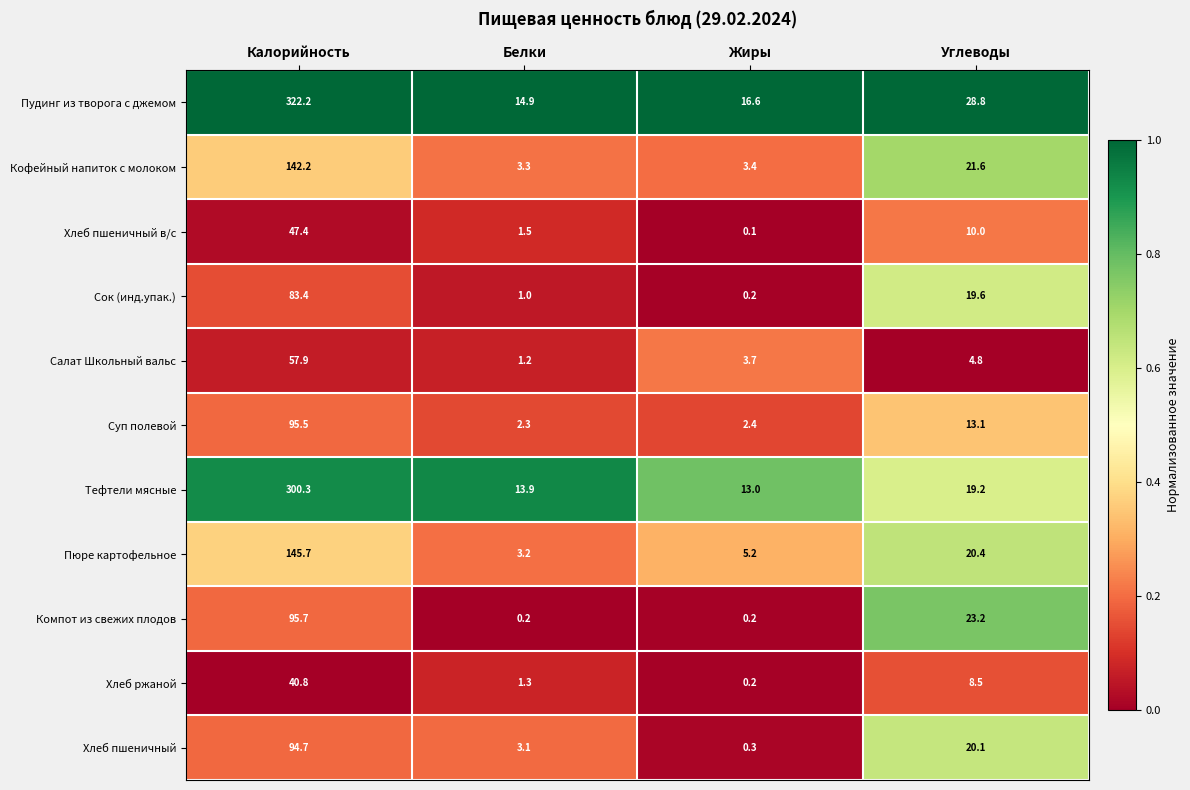

Count the number of categories in the chart.

4